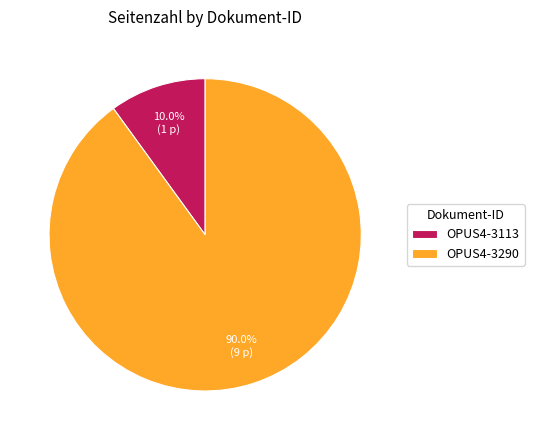

Which category accounts for the majority?

OPUS4-3290